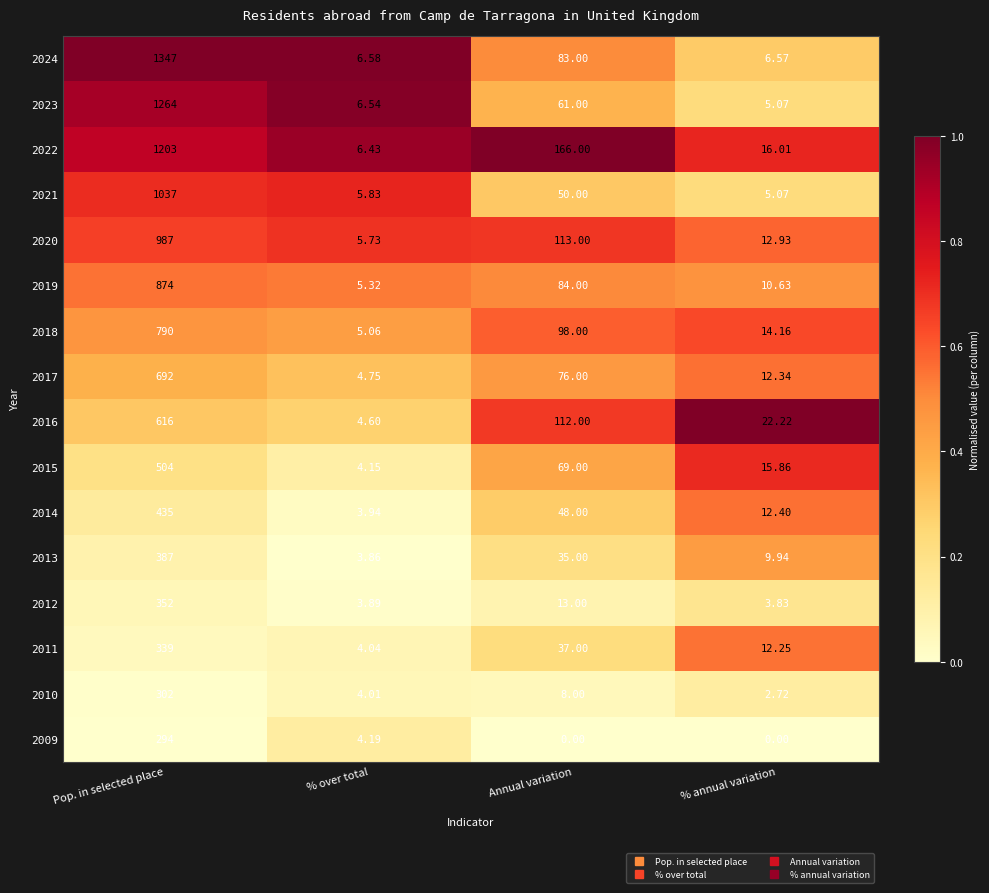

Which category has the highest value across all series?

Pop. in selected place